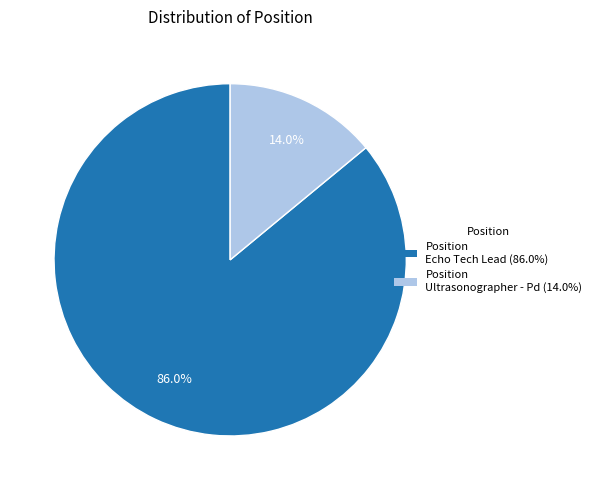

Is there any slice that represents more than half of the pie?

Yes